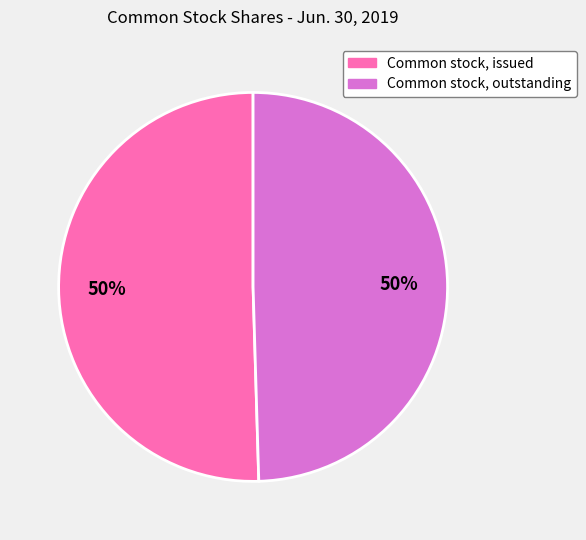

To the nearest percent, what is the average slice percentage?

50%